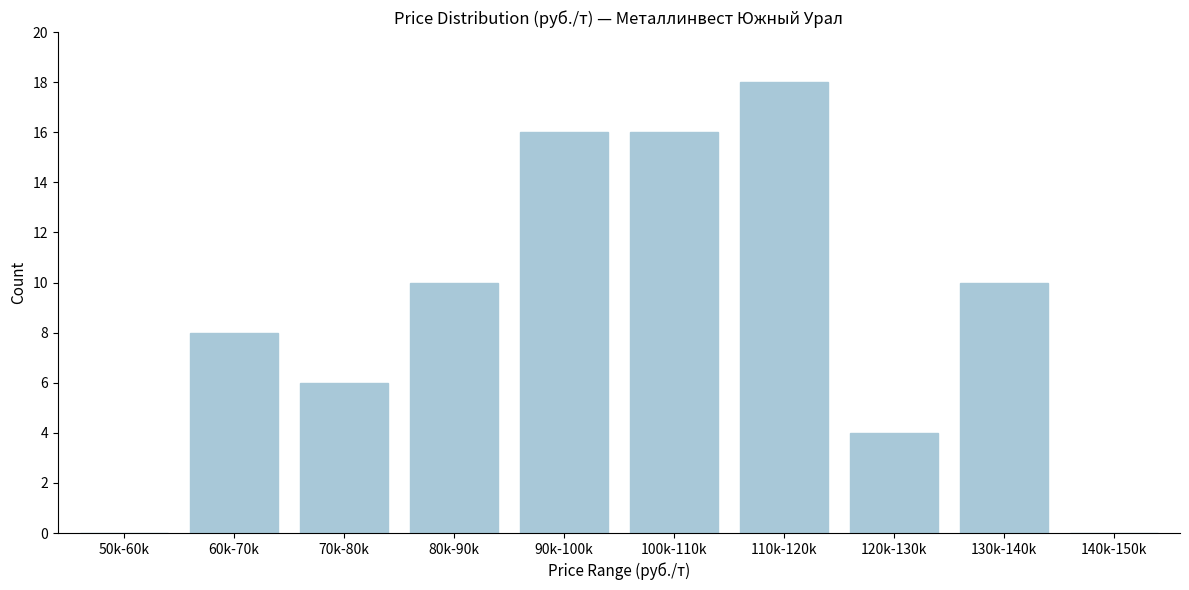

Reading left to right, transcribe all the data shown in this chart.

50k-60k=0	60k-70k=8	70k-80k=6	80k-90k=10	90k-100k=16	100k-110k=16	110k-120k=18	120k-130k=4	130k-140k=10	140k-150k=0